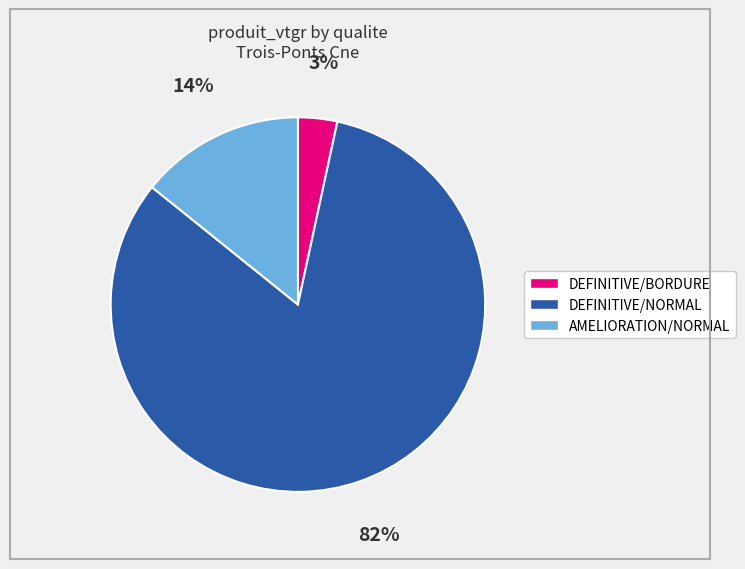

To the nearest percent, what is the average slice percentage?

33%